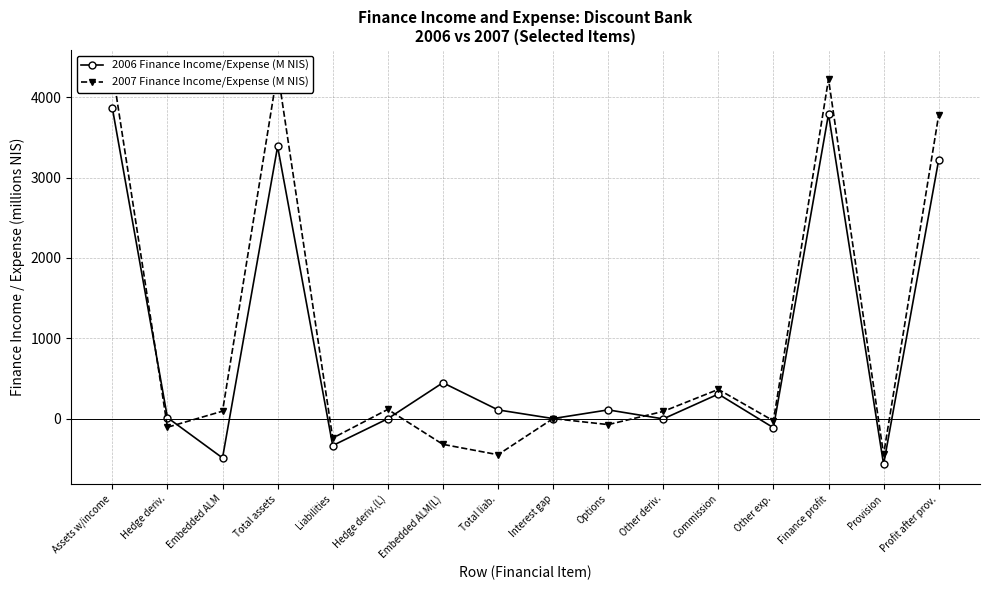

What is the difference between the 2007 Finance Income/Expense (M NIS) values at Other deriv. and Options?

164